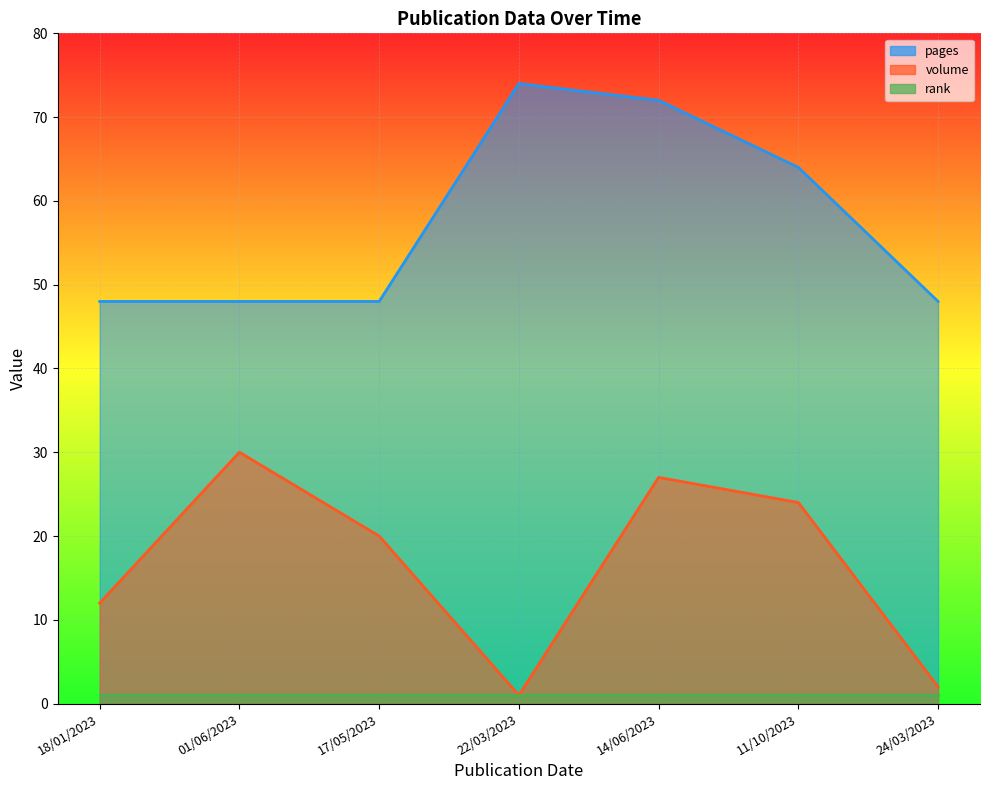

What is the label of the 2nd point from the right?

11/10/2023